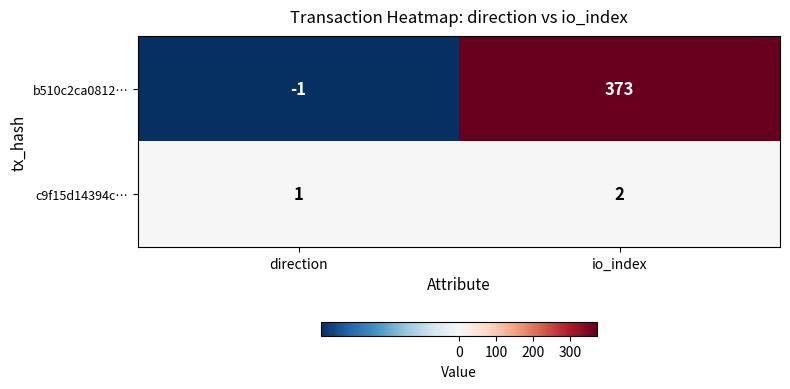

Which series has the largest range (max minus min)?

b510c2ca0812…